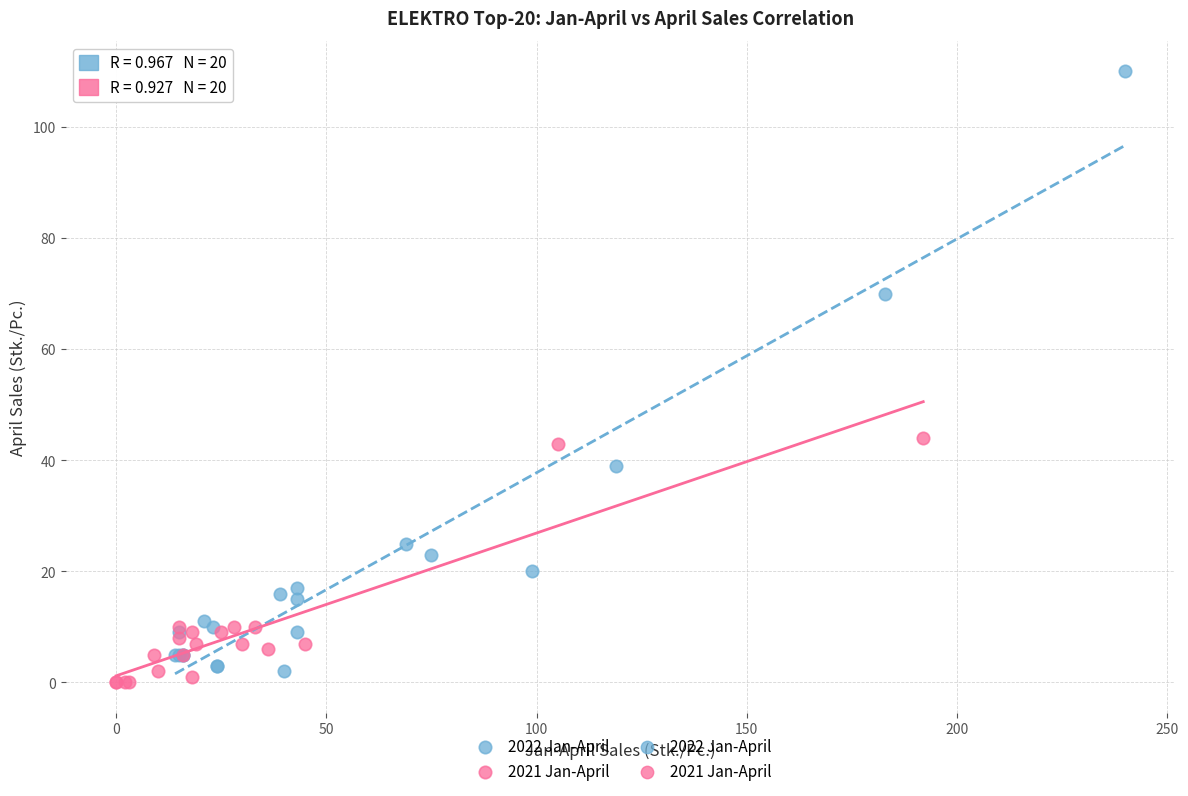

Which series contains the highest Y value?

2022 Jan-April